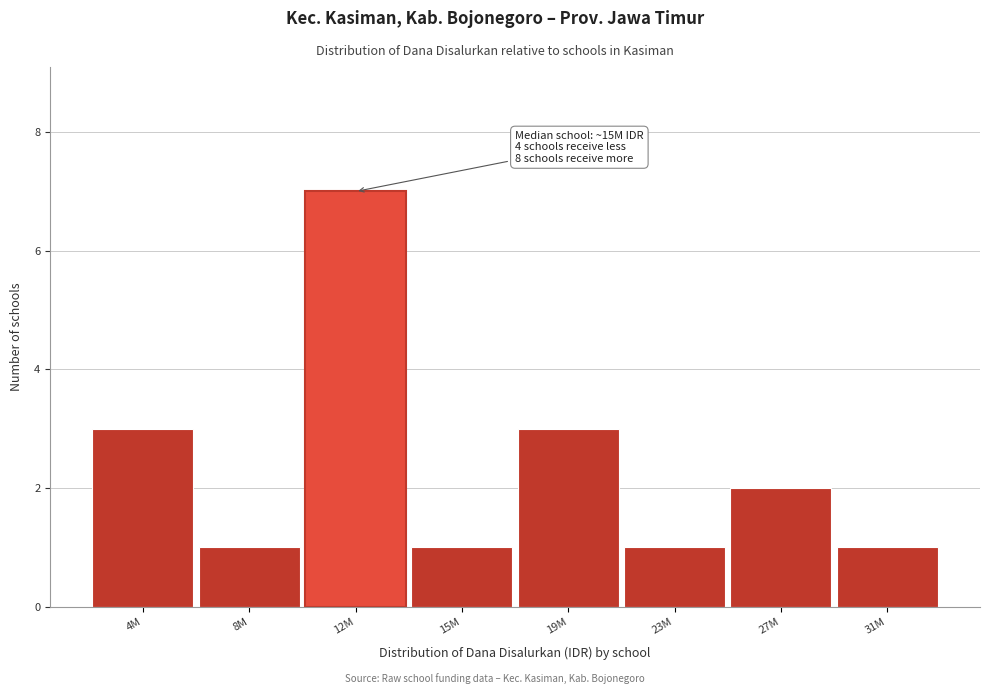

Reading right to left, what are all the values shown in this chart?

31M=1	27M=2	23M=1	19M=3	15M=1	12M=7	8M=1	4M=3